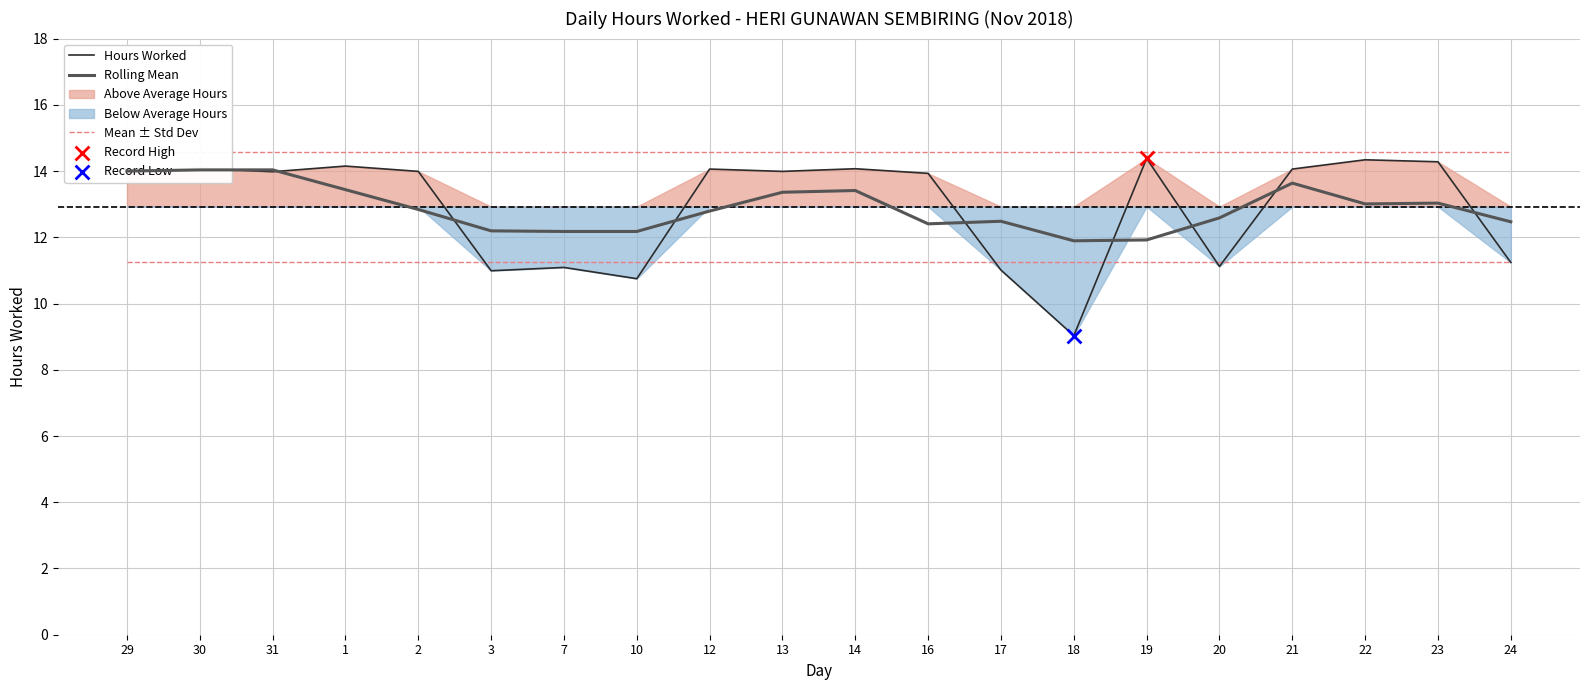

At how many categories does at least one series exceed 13?

20